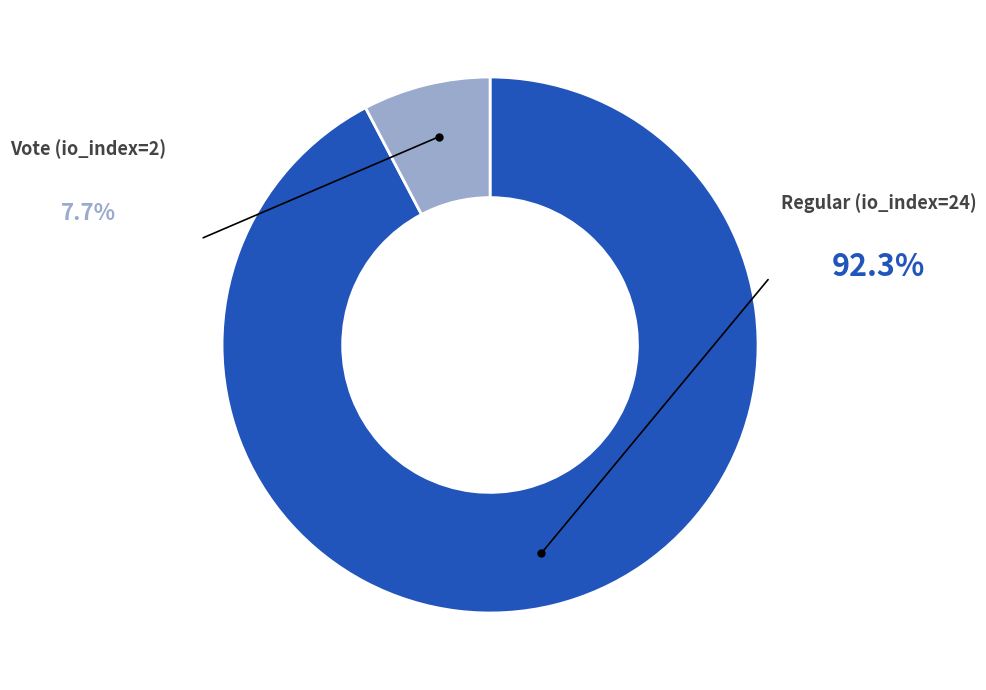

Is there any slice that represents more than half of the pie?

Yes